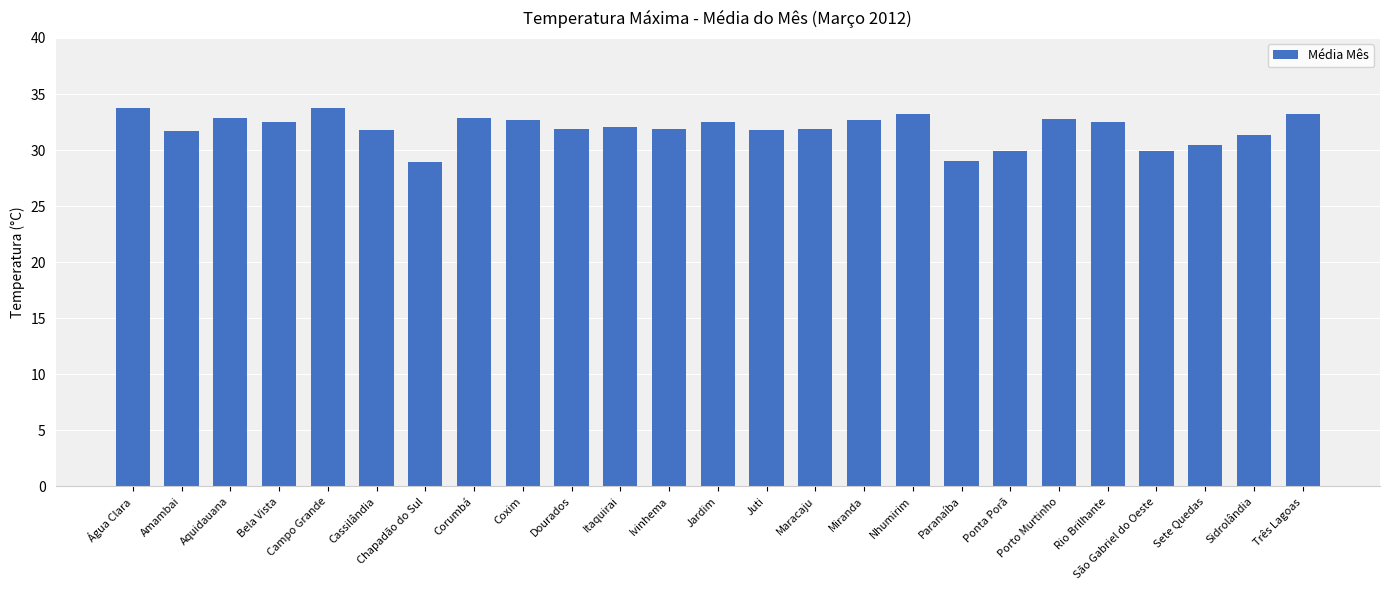

What is the change in value from Bela Vista to Nhumirim?

+0.8